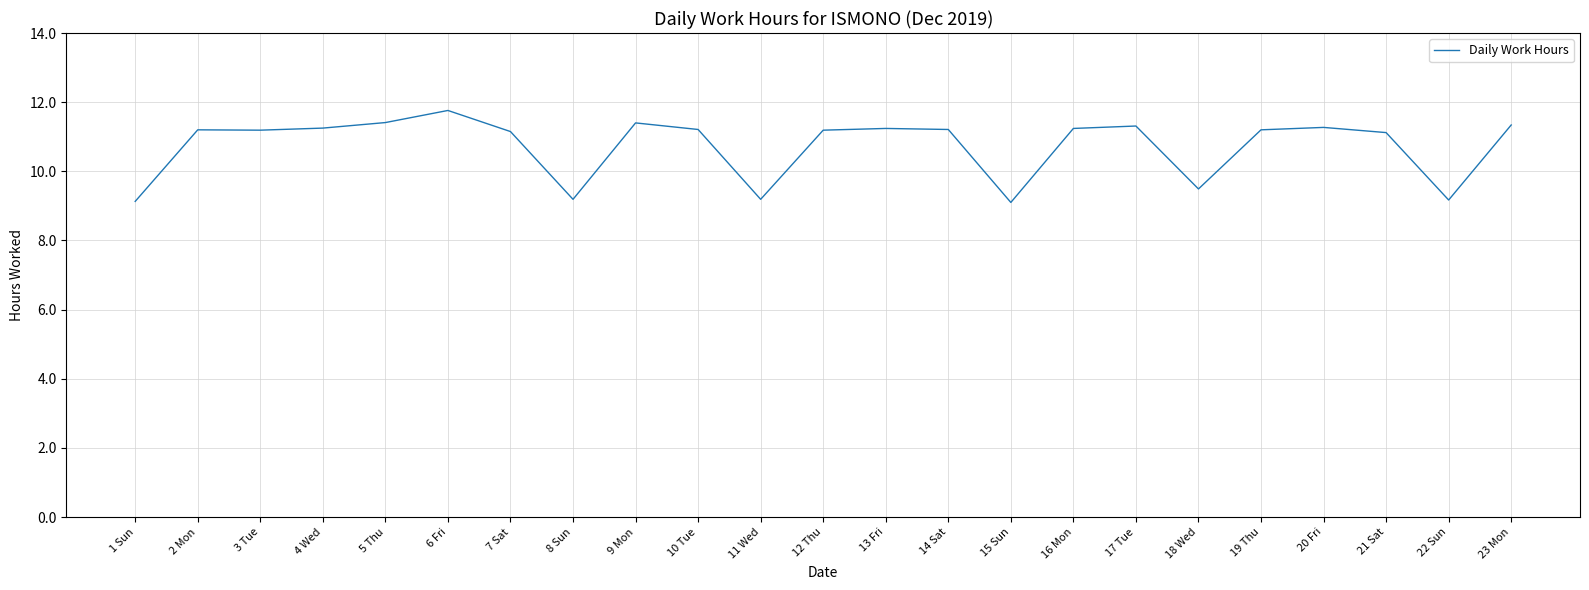

The chart shows a value of 11.2 at 14 Sat. True or false?

True